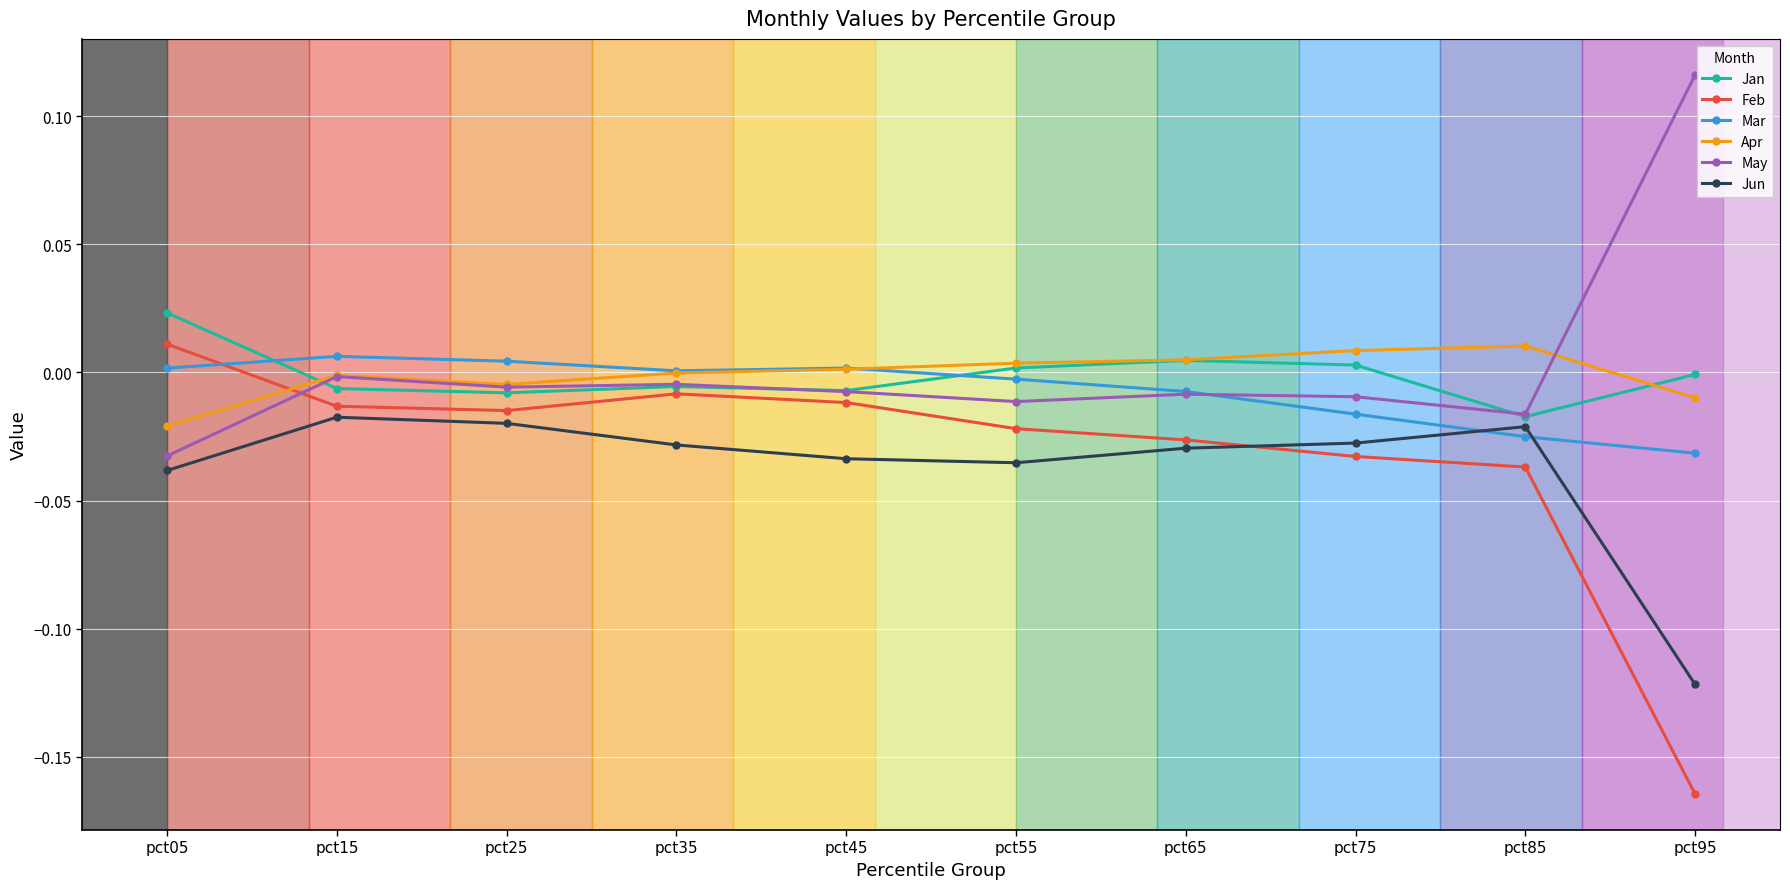

The value of Apr at pct55 is 0.0. True or false?

True